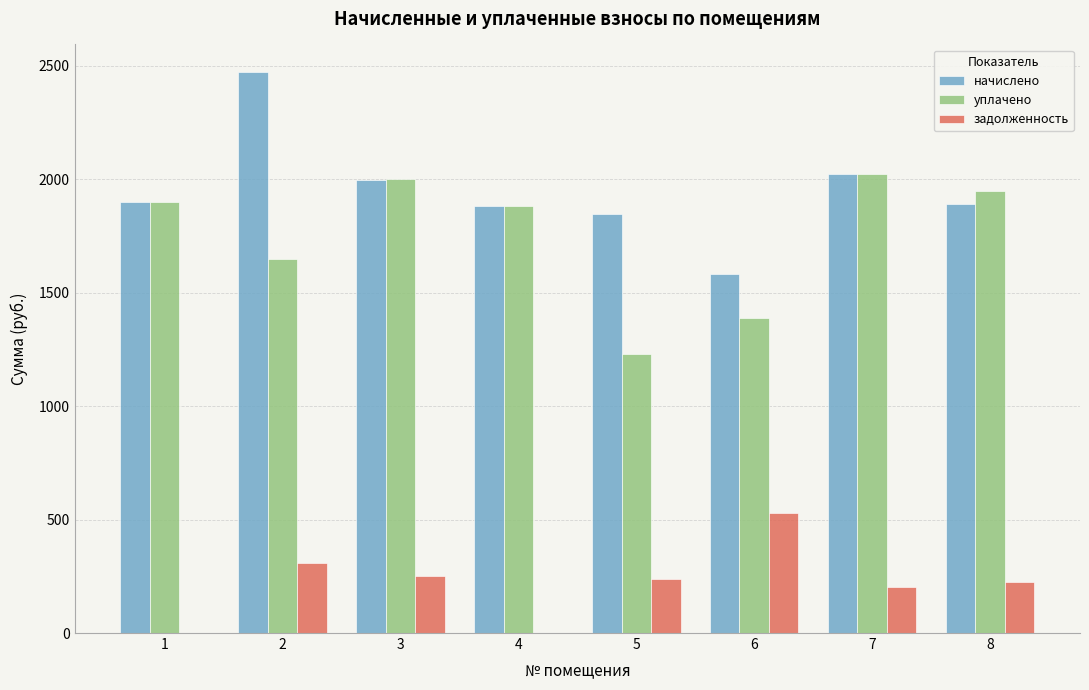

The value of начислено at 1 is 1899.0. True or false?

True